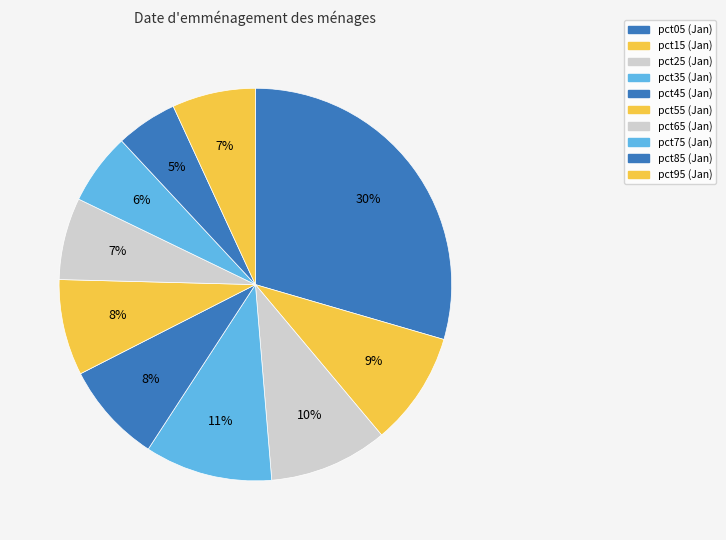

Do pct75 and pct45 together represent more than half of the pie?

No